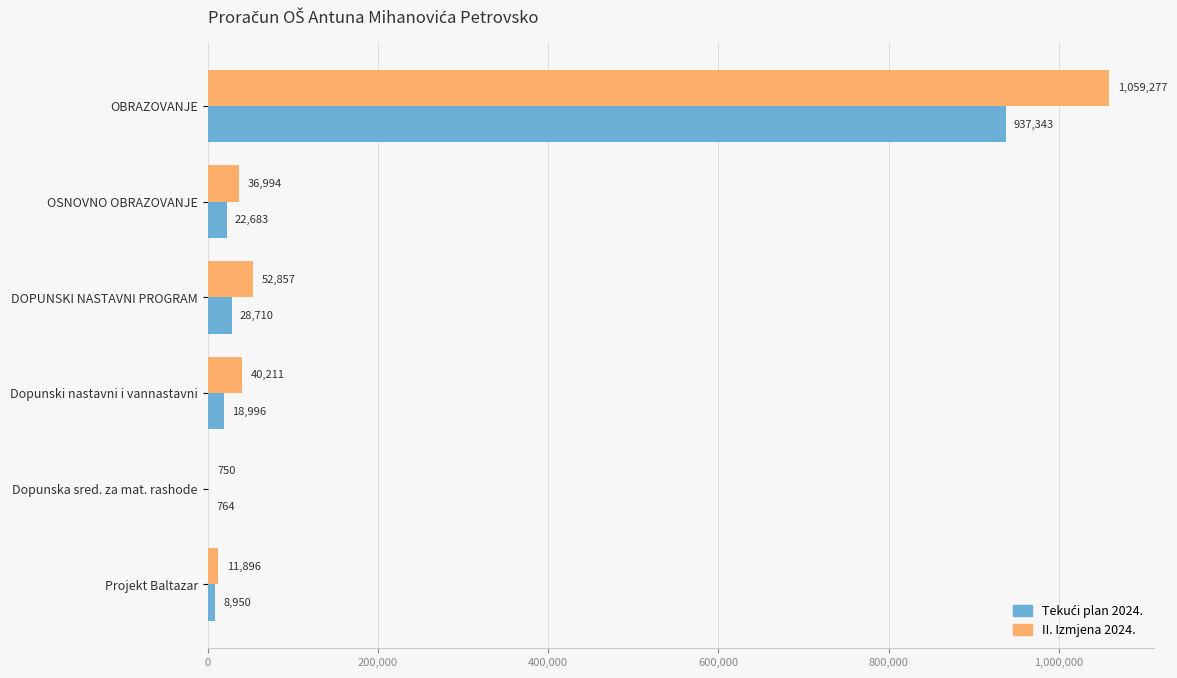

Which series has the largest total across all categories?

II. Izmjena 2024.